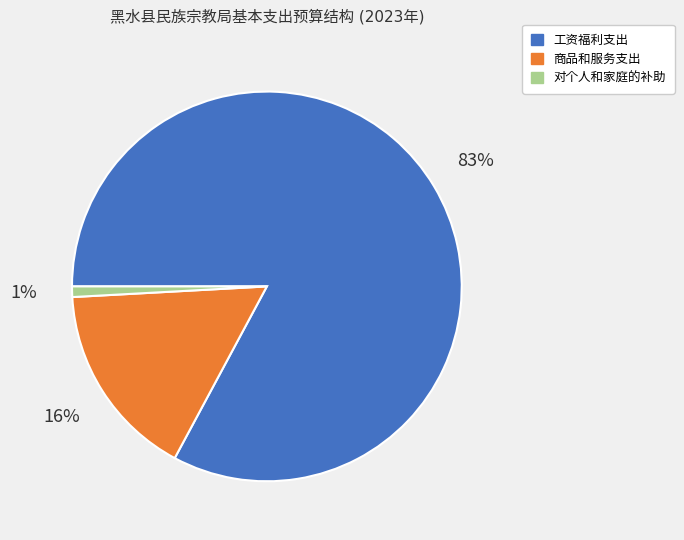

How many slices are in this pie chart?

3